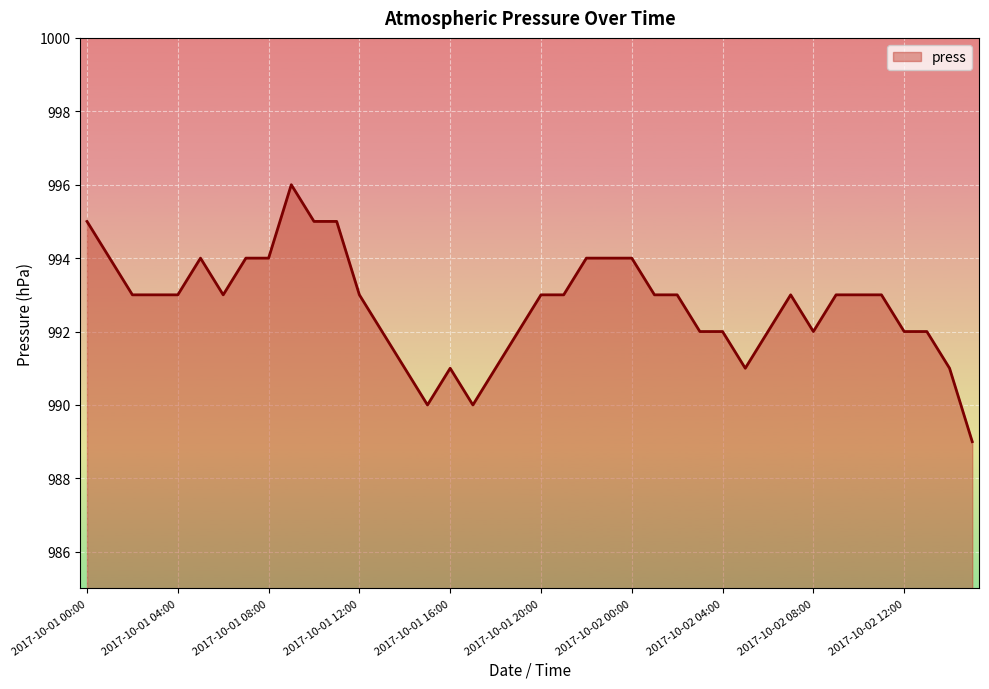

What is the greatest value displayed?

996